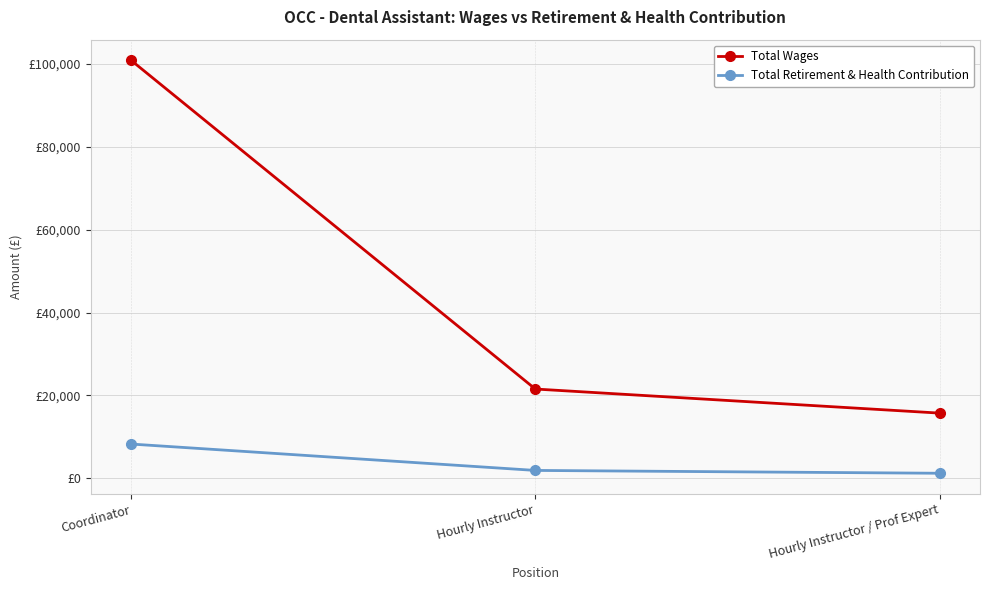

Reading right to left, extract all data points from this chart.

Total Wages: Hourly Instructor / Prof Expert=15724	Hourly Instructor=21537	Coordinator=100870
Total Retirement & Health Contribution: Hourly Instructor / Prof Expert=1208	Hourly Instructor=1891	Coordinator=8259